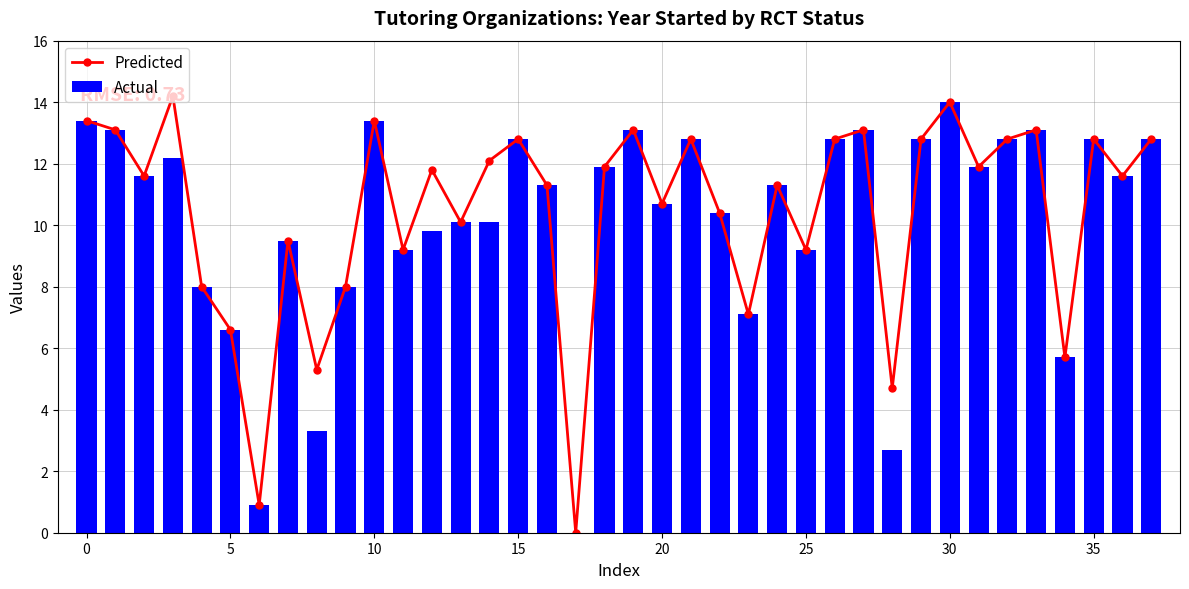

What is the sum of all Predicted values?

395.9